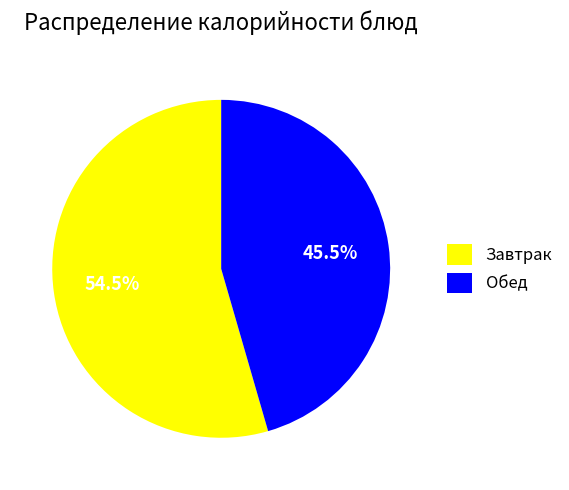

Rank the categories by value from highest to lowest.

Завтрак, Обед